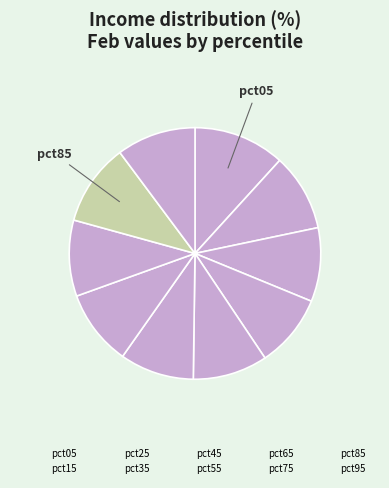

How many slices are in this pie chart?

10